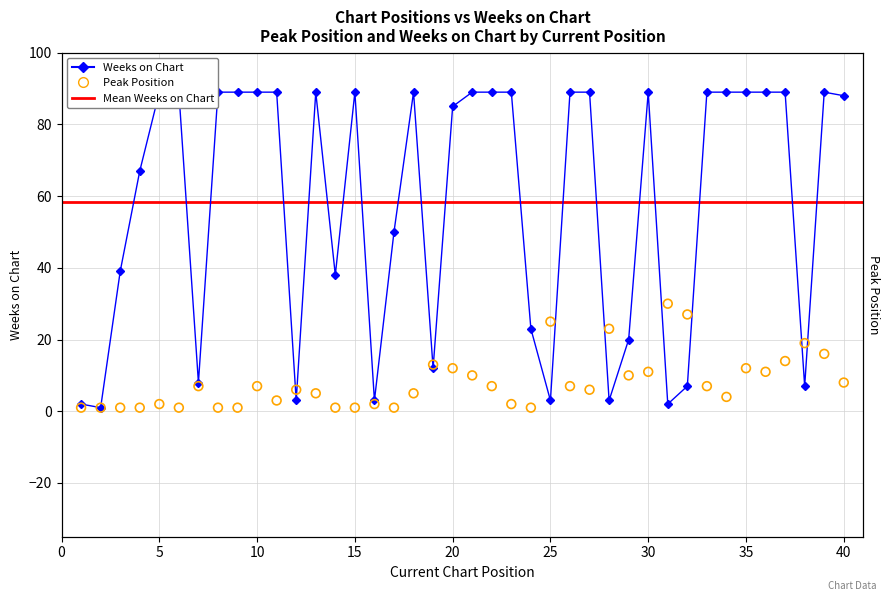

Which series reaches the maximum Y coordinate?

Weeks on Chart